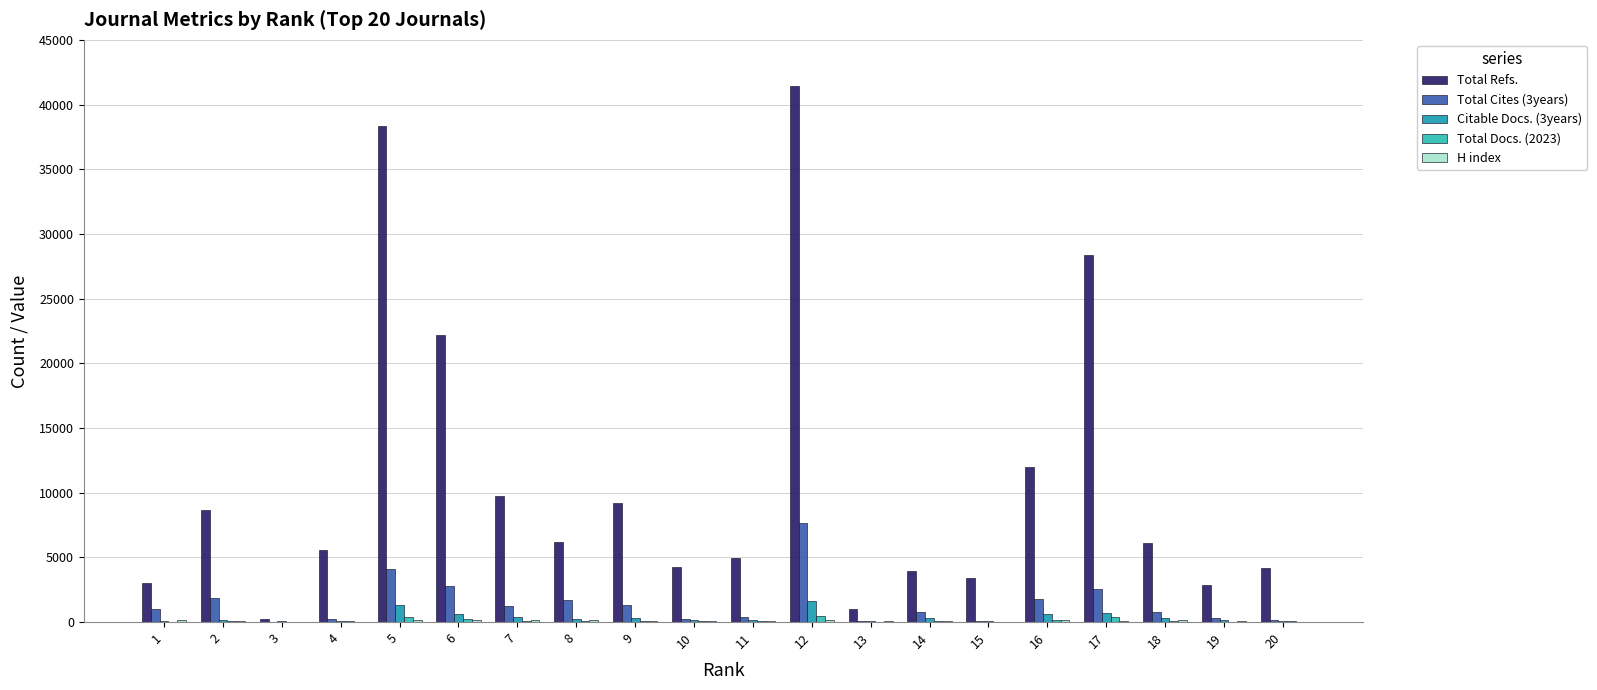

Rank the series at 13 from lowest to highest value.

Total Docs. (2023), H index, Total Cites (3years), Citable Docs. (3years), Total Refs.